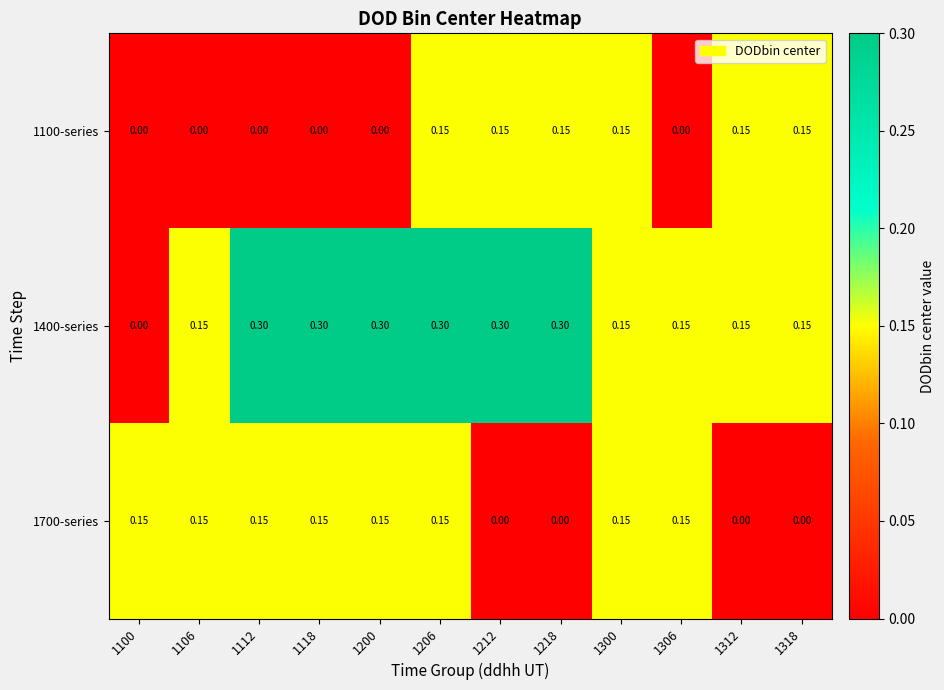

Which series changed the most between 1200 and 1212?

1100-series